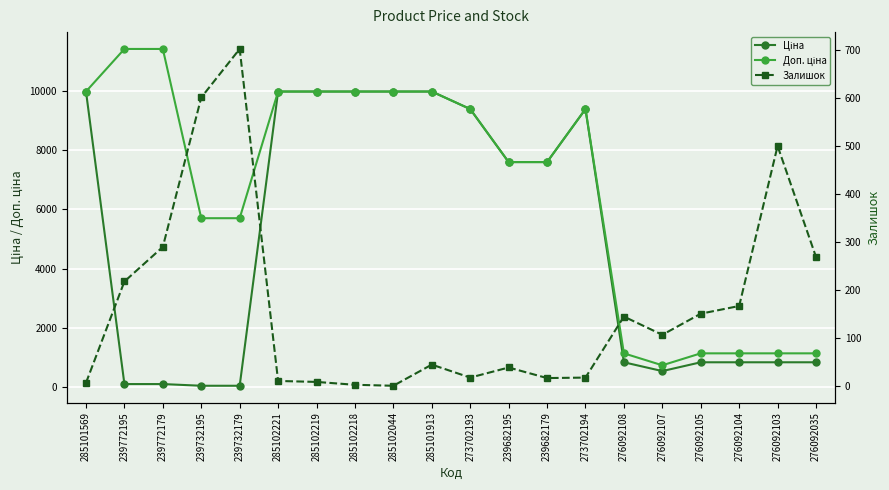

How many values in the Ціна series are below 7596?

10